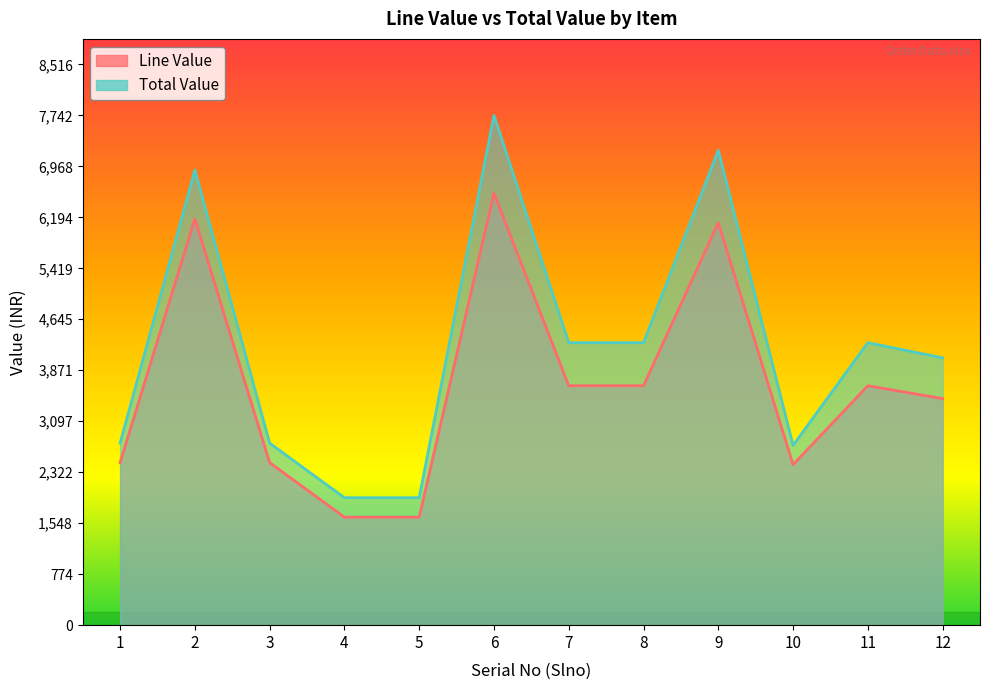

What is the minimum value for Total Value?

1935.7